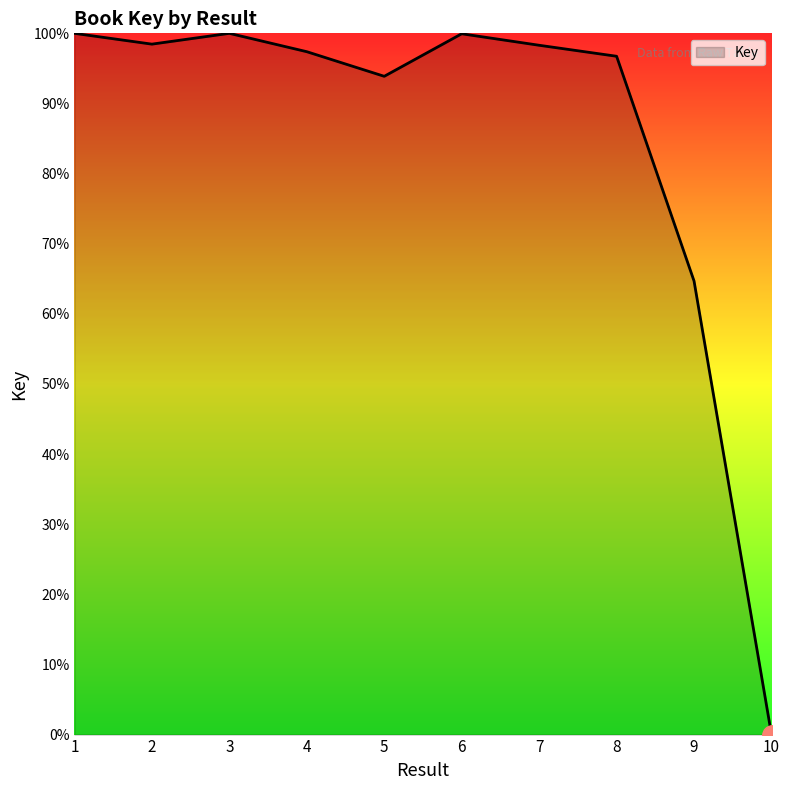

Read the value at 2.

98.5